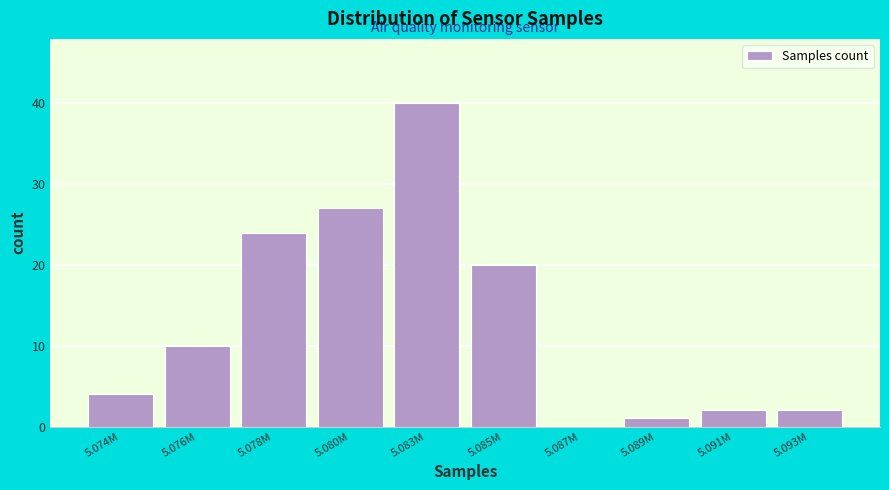

Reading right to left, what are all the values shown in this chart?

5.093M=2	5.091M=2	5.089M=1	5.087M=0	5.085M=20	5.083M=40	5.080M=27	5.078M=24	5.076M=10	5.074M=4